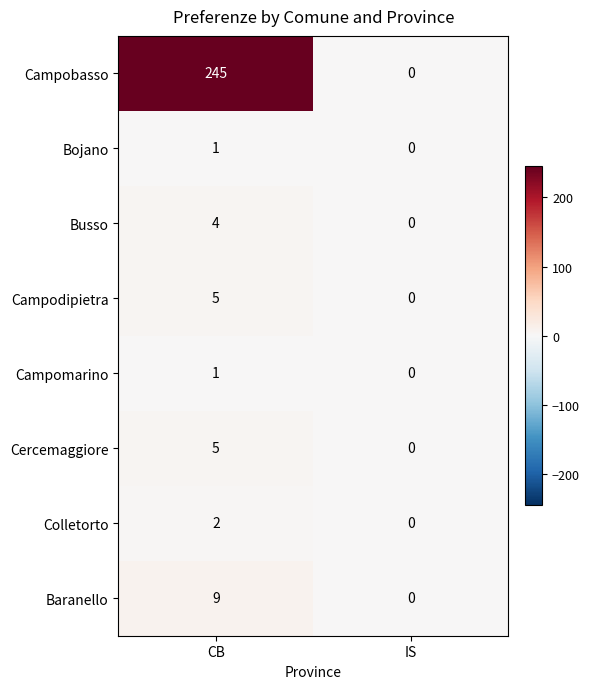

What is the sum of the Baranello values at IS and CB?

9